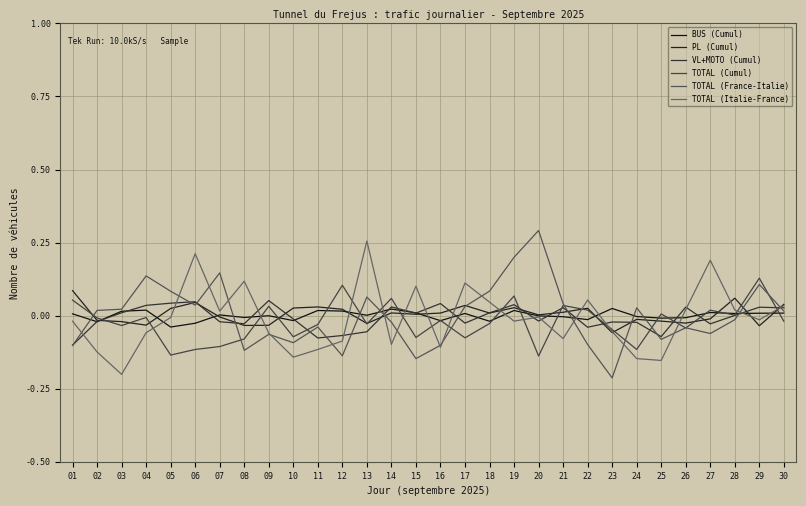

Which series has the widest spread of values?

TOTAL (France-Italie)